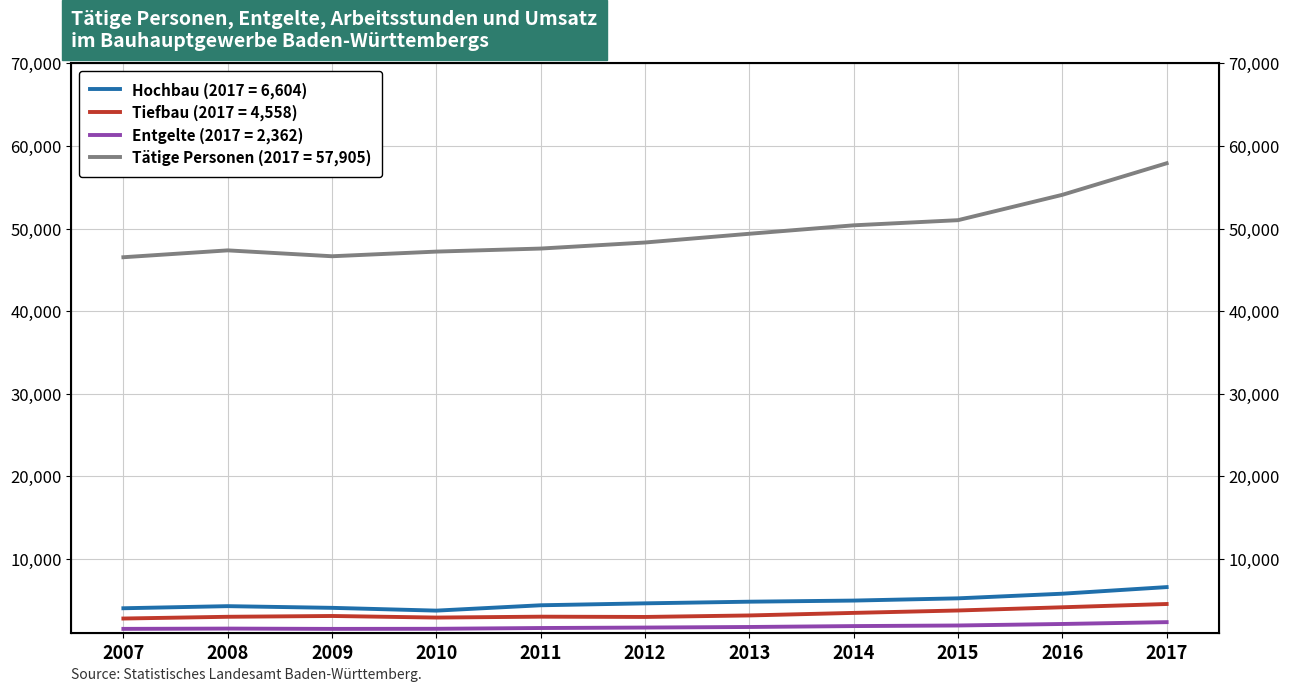

What is the average value of the Tätige Personen series?

49676